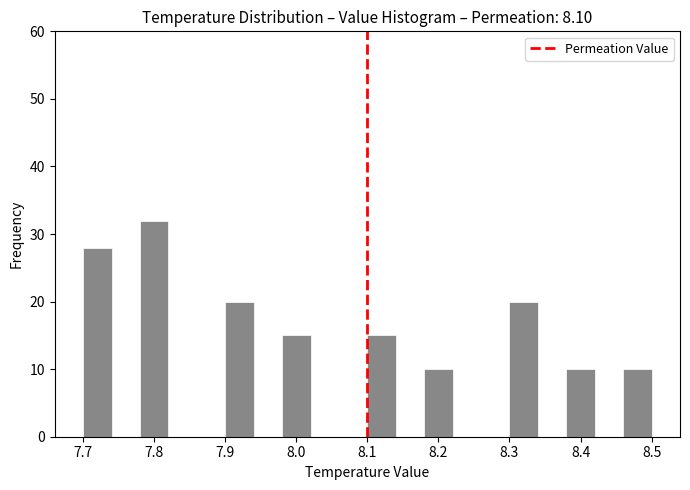

Reading left to right, list every bar in this chart as the range it spans on the x-axis followed by its height. The values are not printed on the chart, so give them approximately, as read against the axis.

7.70 to 7.74: 28
7.74 to 7.78: 0
7.78 to 7.82: 32
7.82 to 7.86: 0
7.86 to 7.90: 0
7.90 to 7.94: 20
7.94 to 7.98: 0
7.98 to 8.02: 15
8.02 to 8.06: 0
8.06 to 8.10: 0
8.10 to 8.14: 15
8.14 to 8.18: 0
8.18 to 8.22: 10
8.22 to 8.26: 0
8.26 to 8.30: 0
8.30 to 8.34: 20
8.34 to 8.38: 0
8.38 to 8.42: 10
8.42 to 8.46: 0
8.46 to 8.50: 10